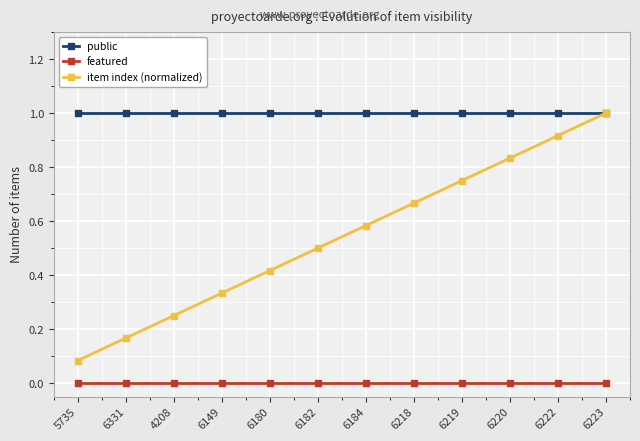

Does the chart have visible grid lines?

Yes